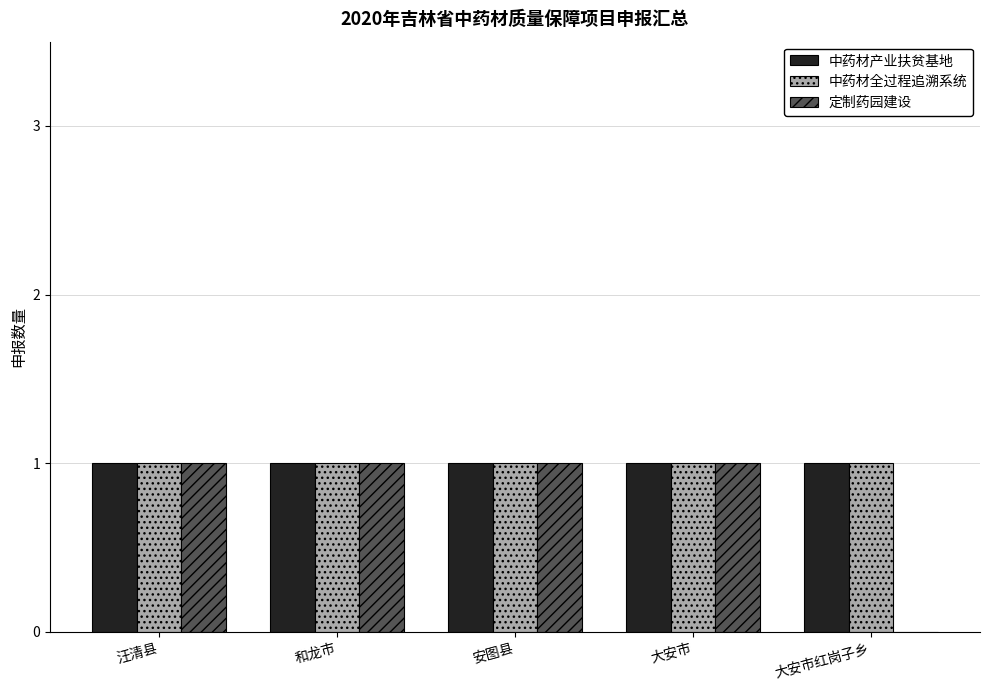

Is it true that 中药材产业扶贫基地 equals 2 at 大安市红岗子乡?

False